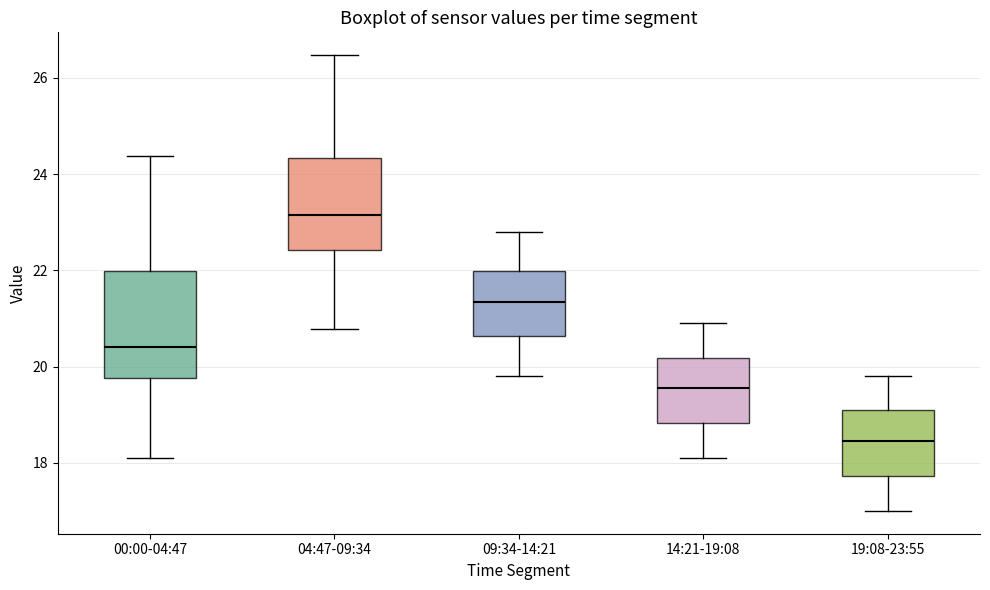

Which box has the lowest median line?

19:08-23:55